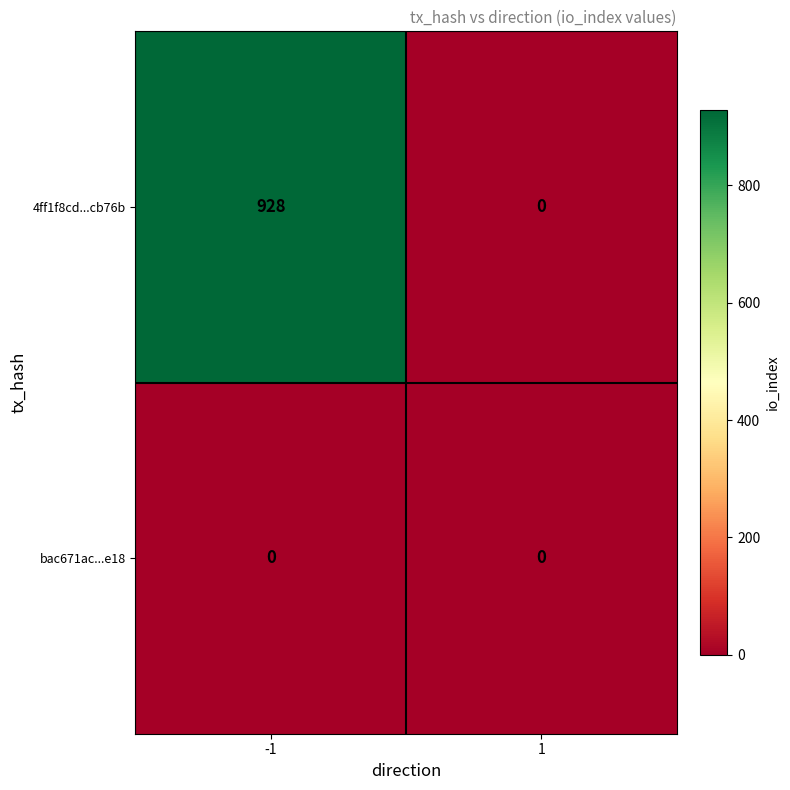

Rank the series by their average value, from lowest to highest.

bac671ac...e18, 4ff1f8cd...cb76b